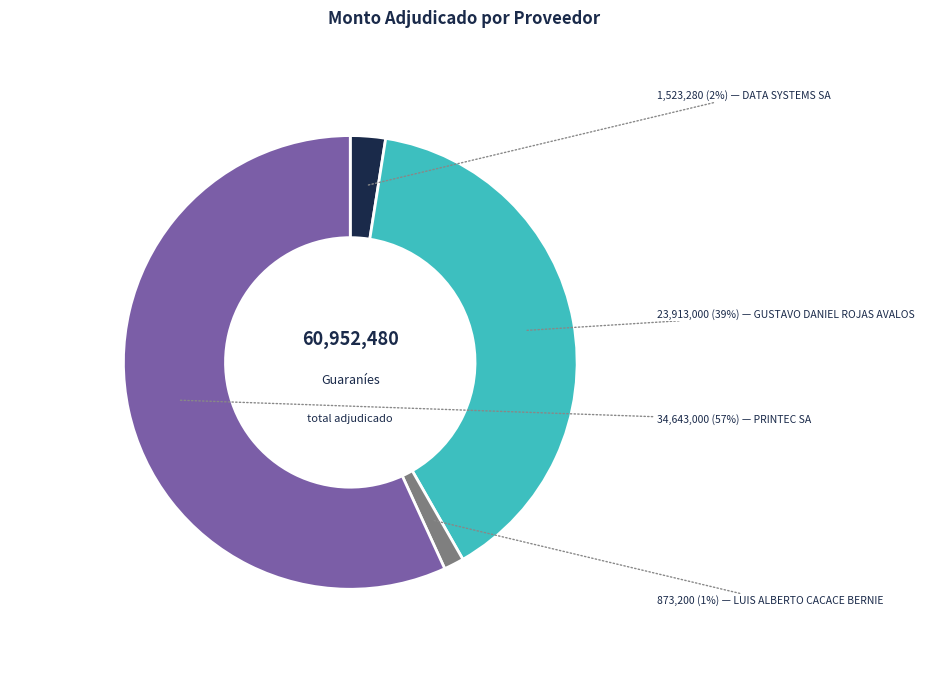

How many segments does this pie chart have?

4